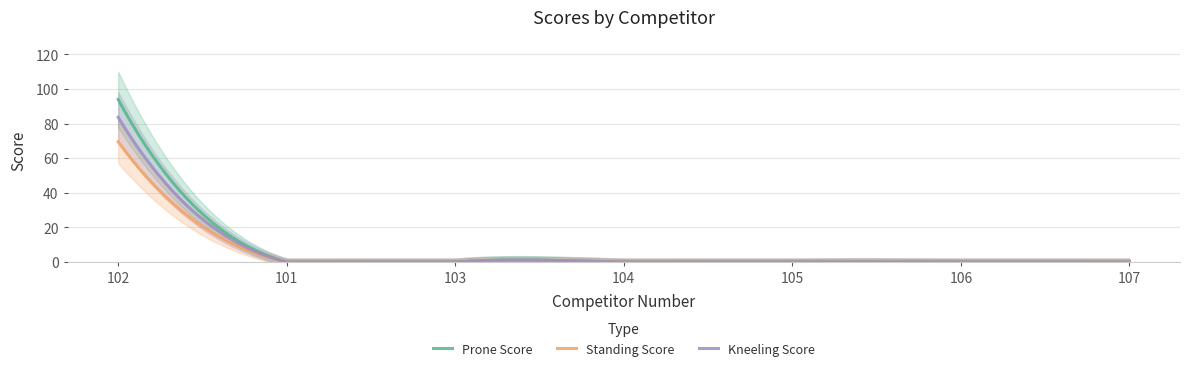

Reading left to right, transcribe all the data shown in this chart.

Prone Score: 94.0	0.0	0.0	0.0	0.0	0.0	0.0
Standing Score: 69.6	0.0	0.0	0.0	0.0	0.0	0.0
Kneeling Score: 83.7	0.0	0.0	0.0	0.0	0.0	0.0